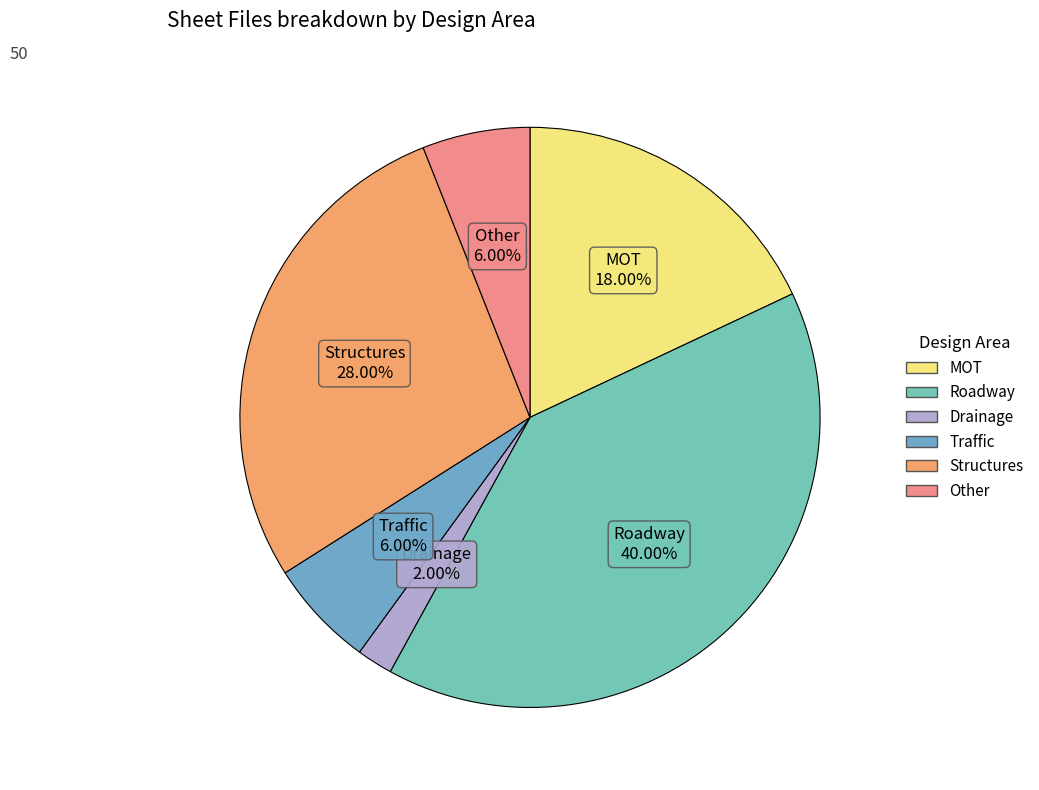

Between Drainage and Traffic, which is larger?

Traffic